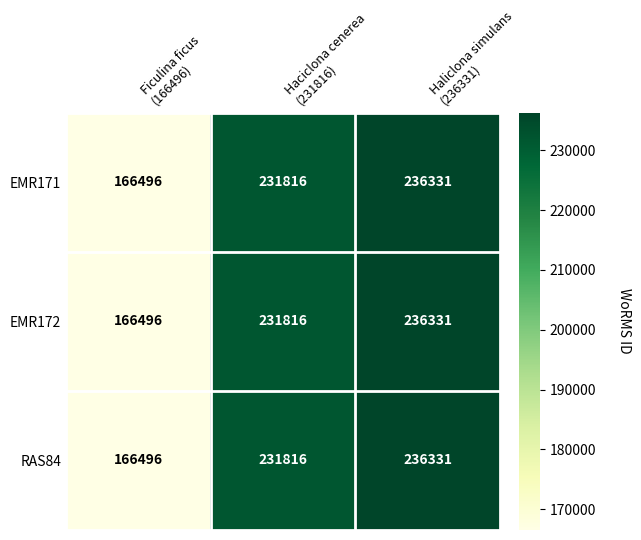

At how many categories does at least one series exceed 189216?

2